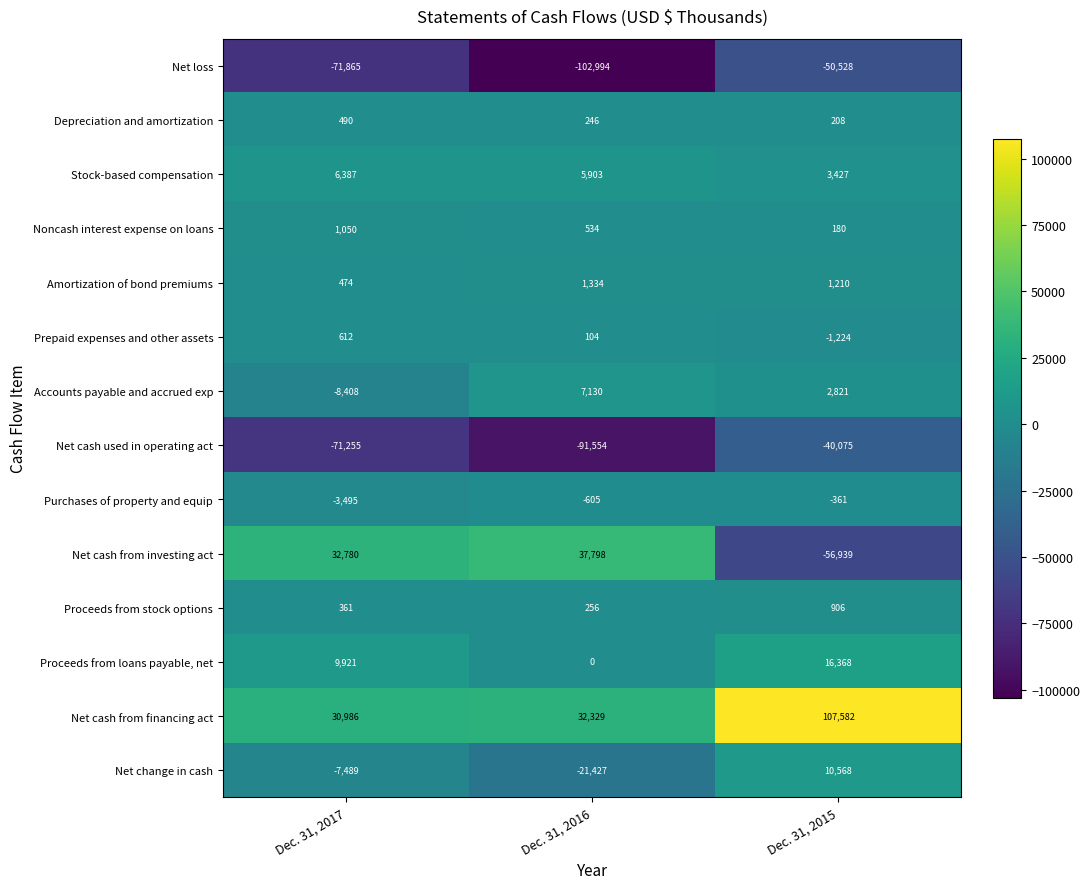

Which category has the lowest value across all series?

Dec. 31, 2016